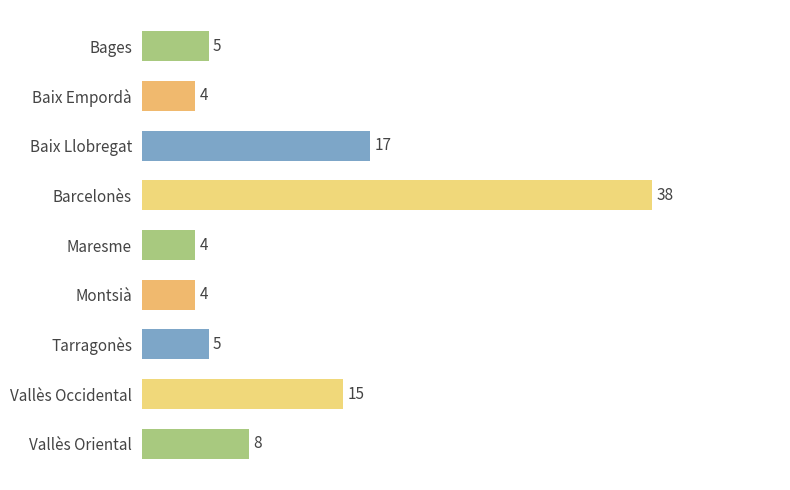

What is the smallest value displayed?

4